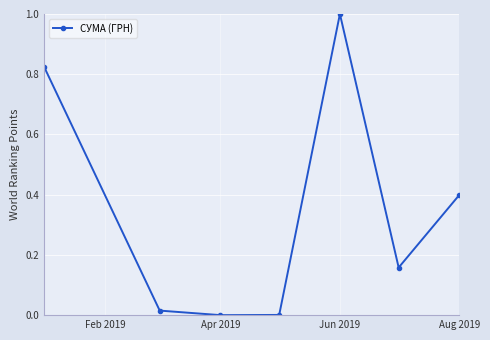

What is the maximum value shown in the chart?

1.0